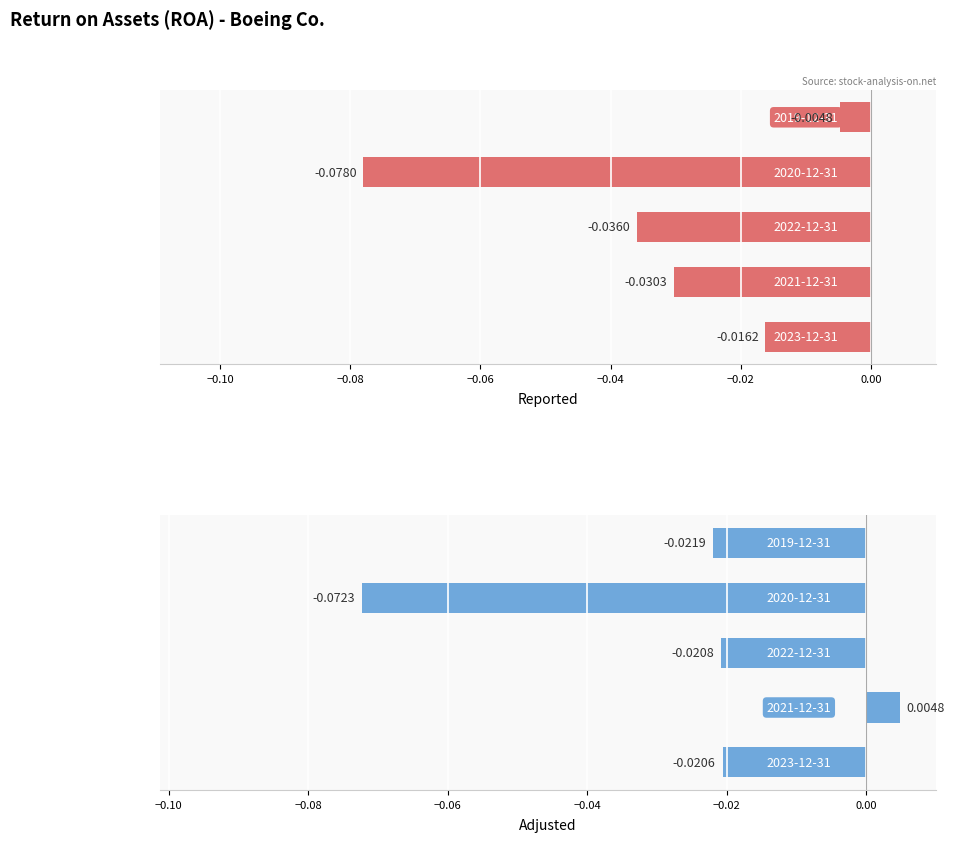

Which series has the widest spread of values?

Adjusted